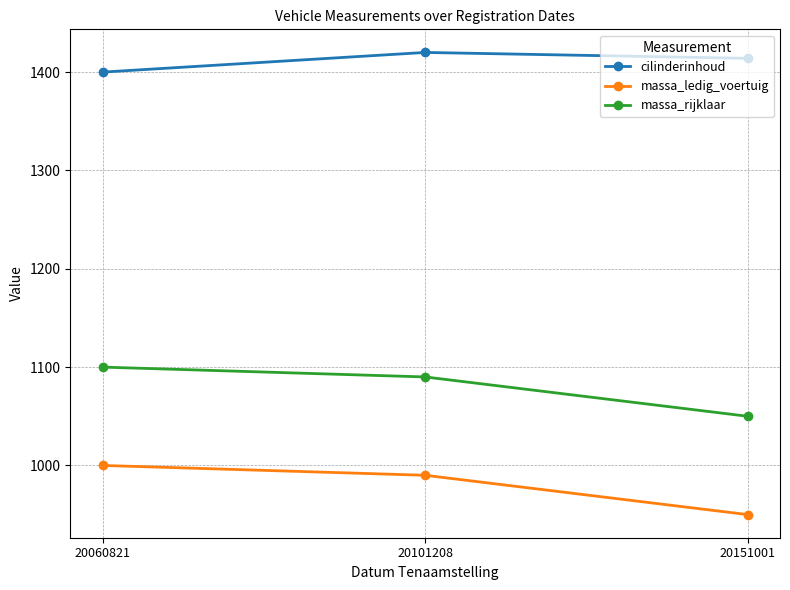

At how many categories does at least one series exceed 1263?

3